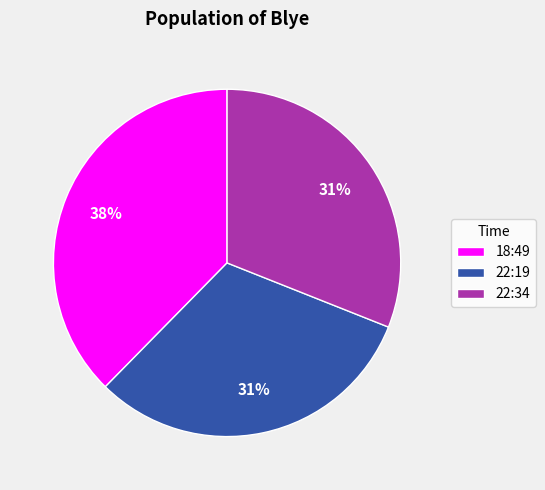

What percentage is the 22:19 slice, to the nearest percent?

31%